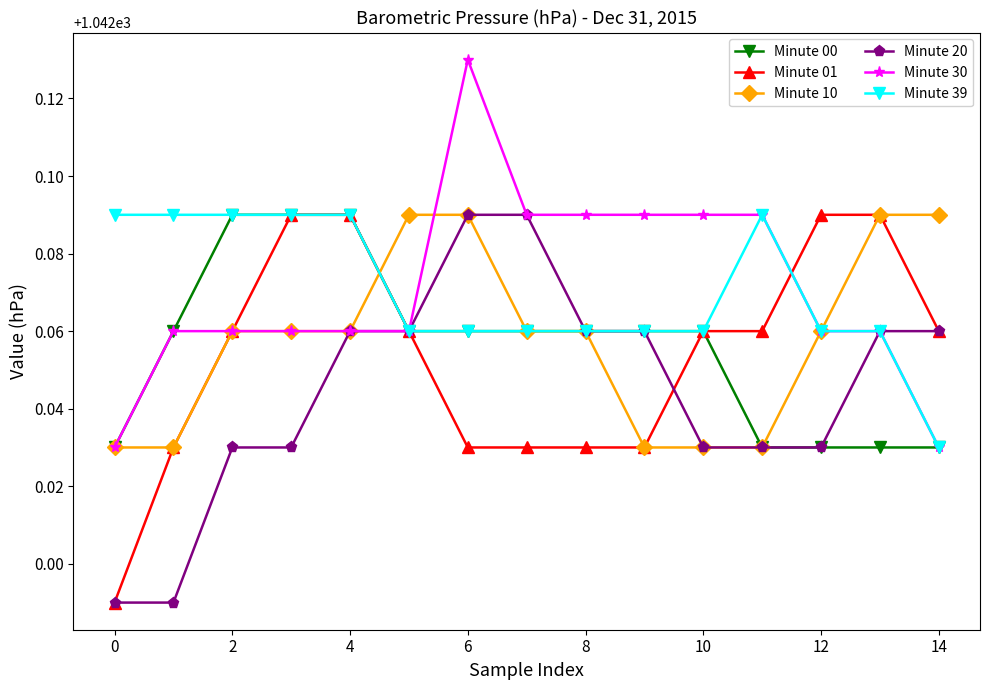

Count the Minute 30 values in the range 1042 to 1043.

15